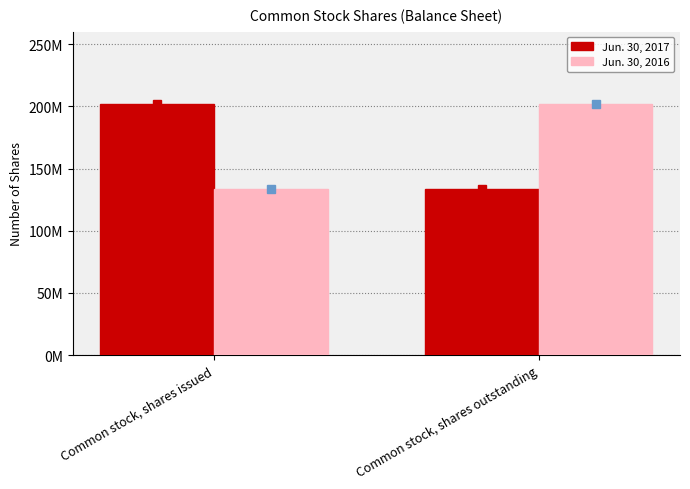

Does the chart contain any negative values?

No